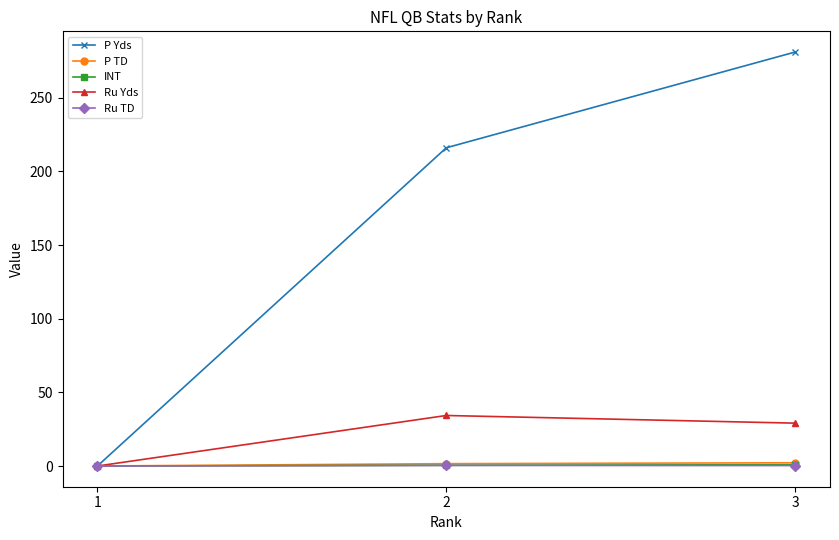

What is the difference between the maximum and second lowest values in the Ru Yds series?

5.2